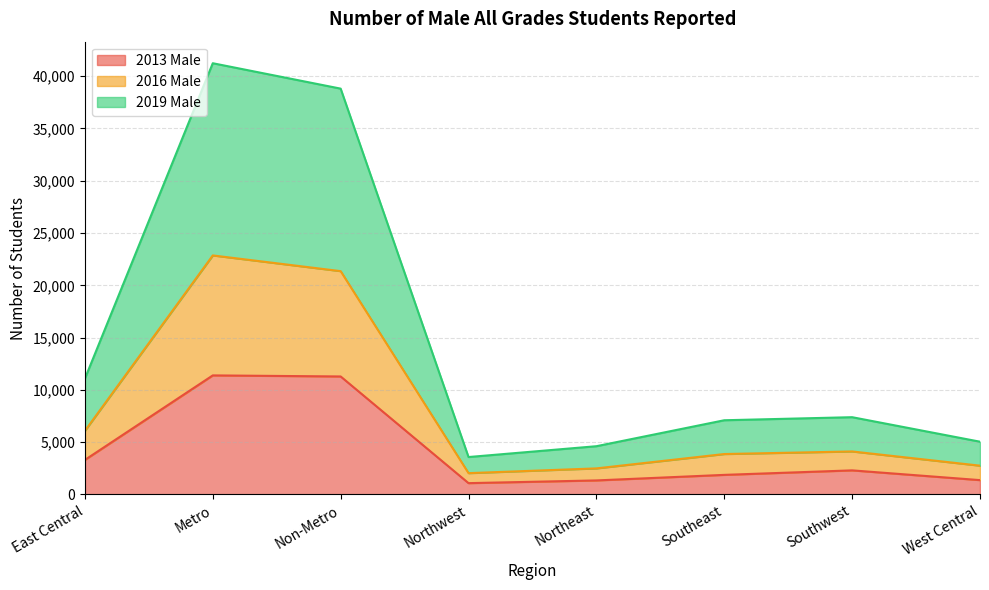

What is the label of the 6th point from the right?

Non-Metro